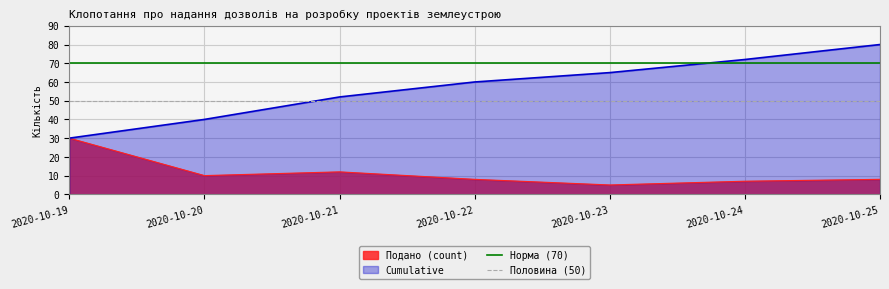

What is the approximate value of Норма (70) at 2020-10-19?

70